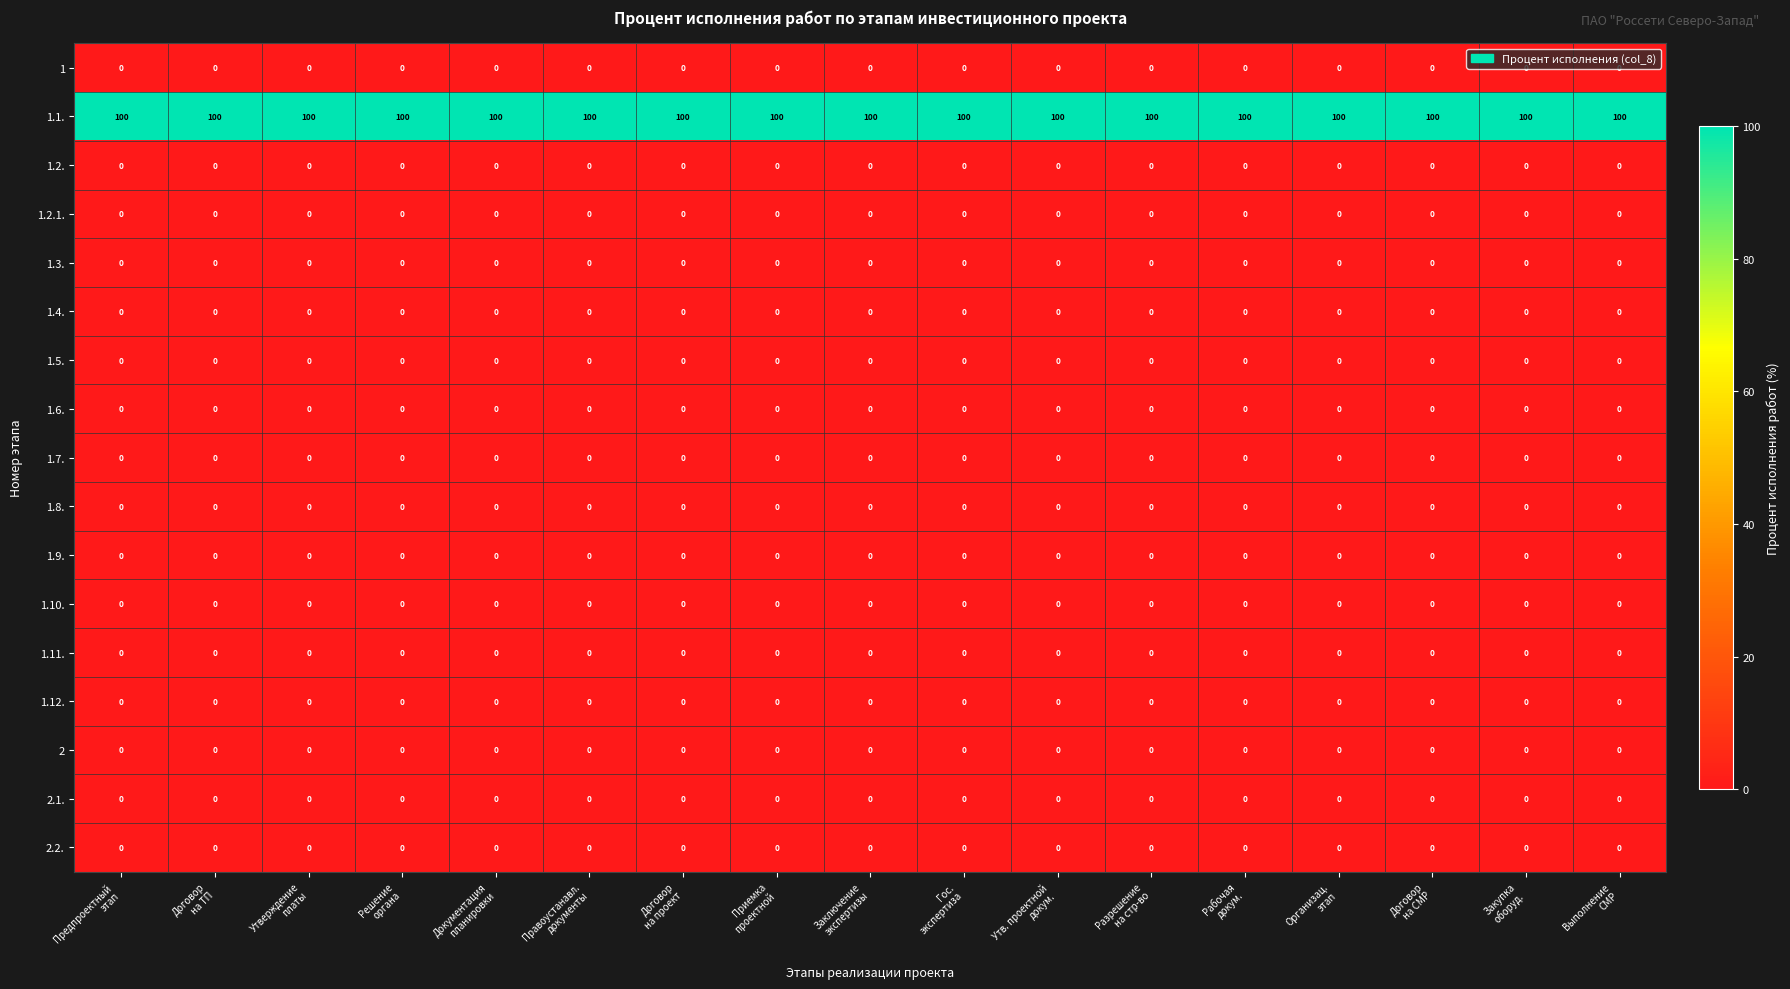

What is the maximum value shown in the chart?

100